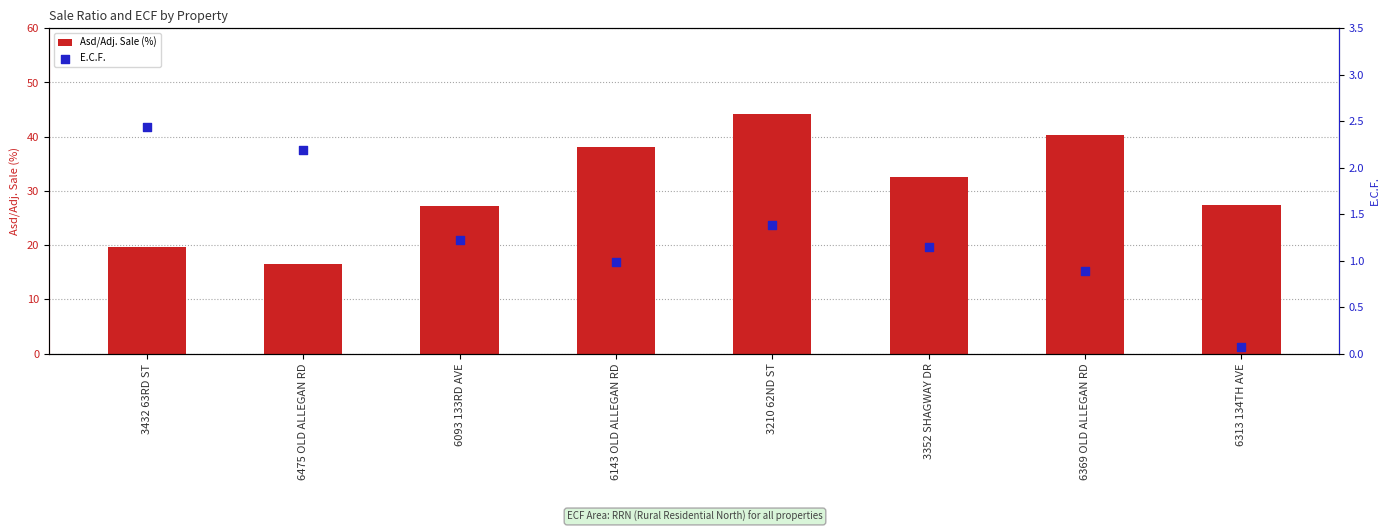

At which category is the sum across all series the highest?

3210 62ND ST